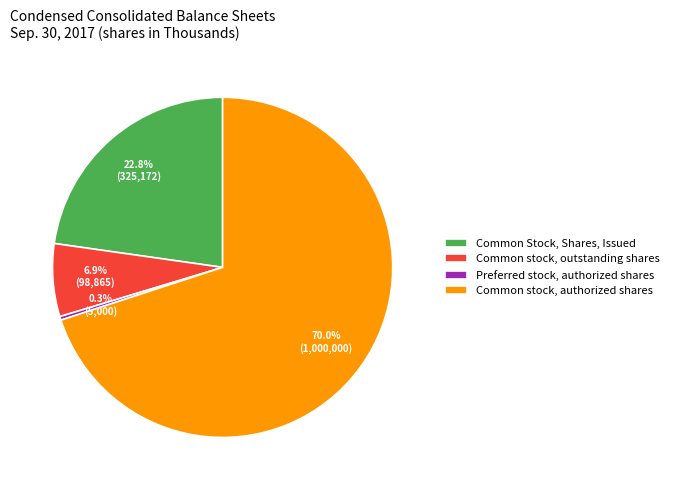

To the nearest percent, what is the difference between the Common stock, outstanding shares and Common Stock, Shares, Issued slice percentages?

16%